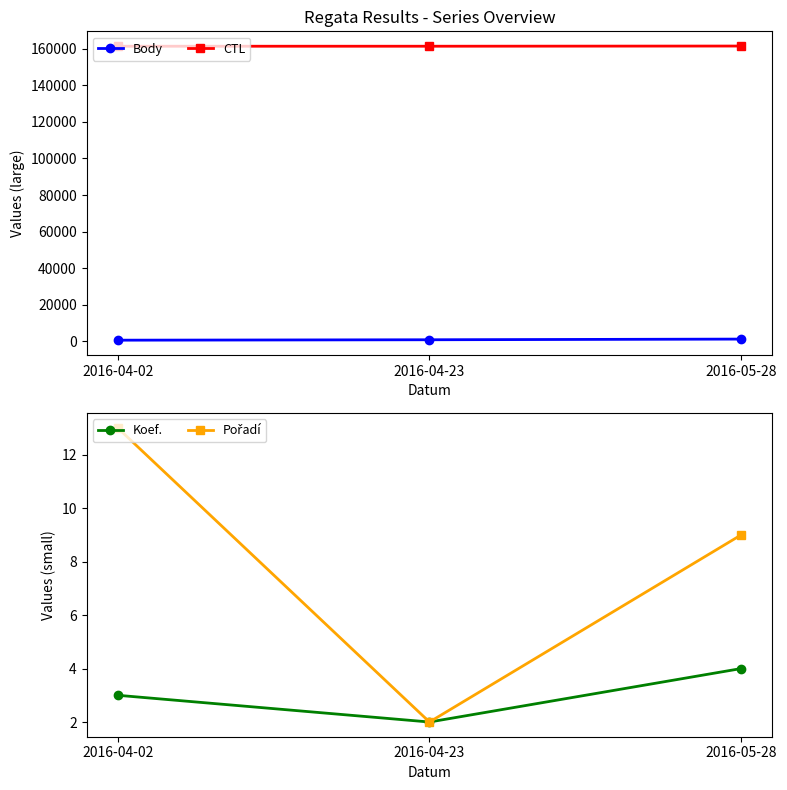

What is the difference between the maximum and minimum values in the Body series?

598